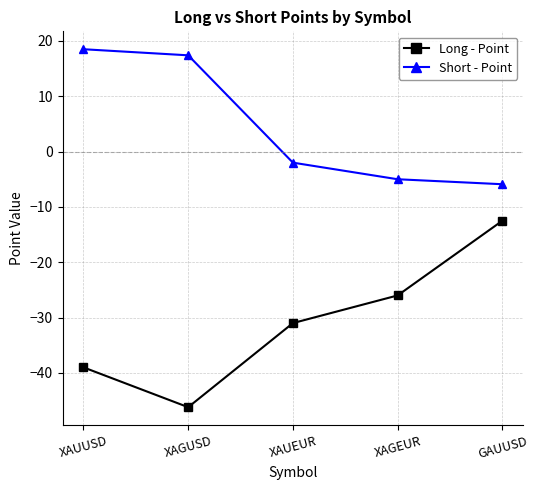

What is the total value across all series at XAGEUR?

-31.0